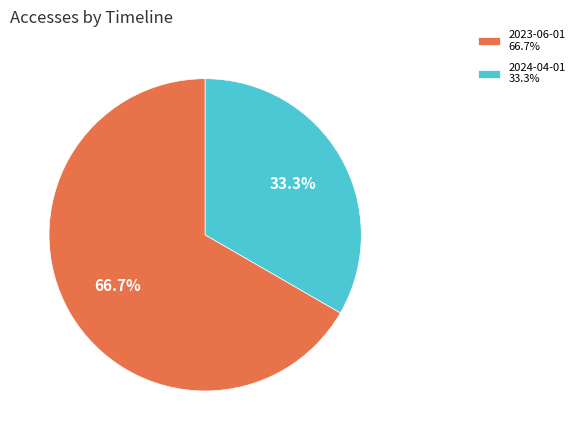

How much of the chart is everything except 2023-06-01?

33.3%